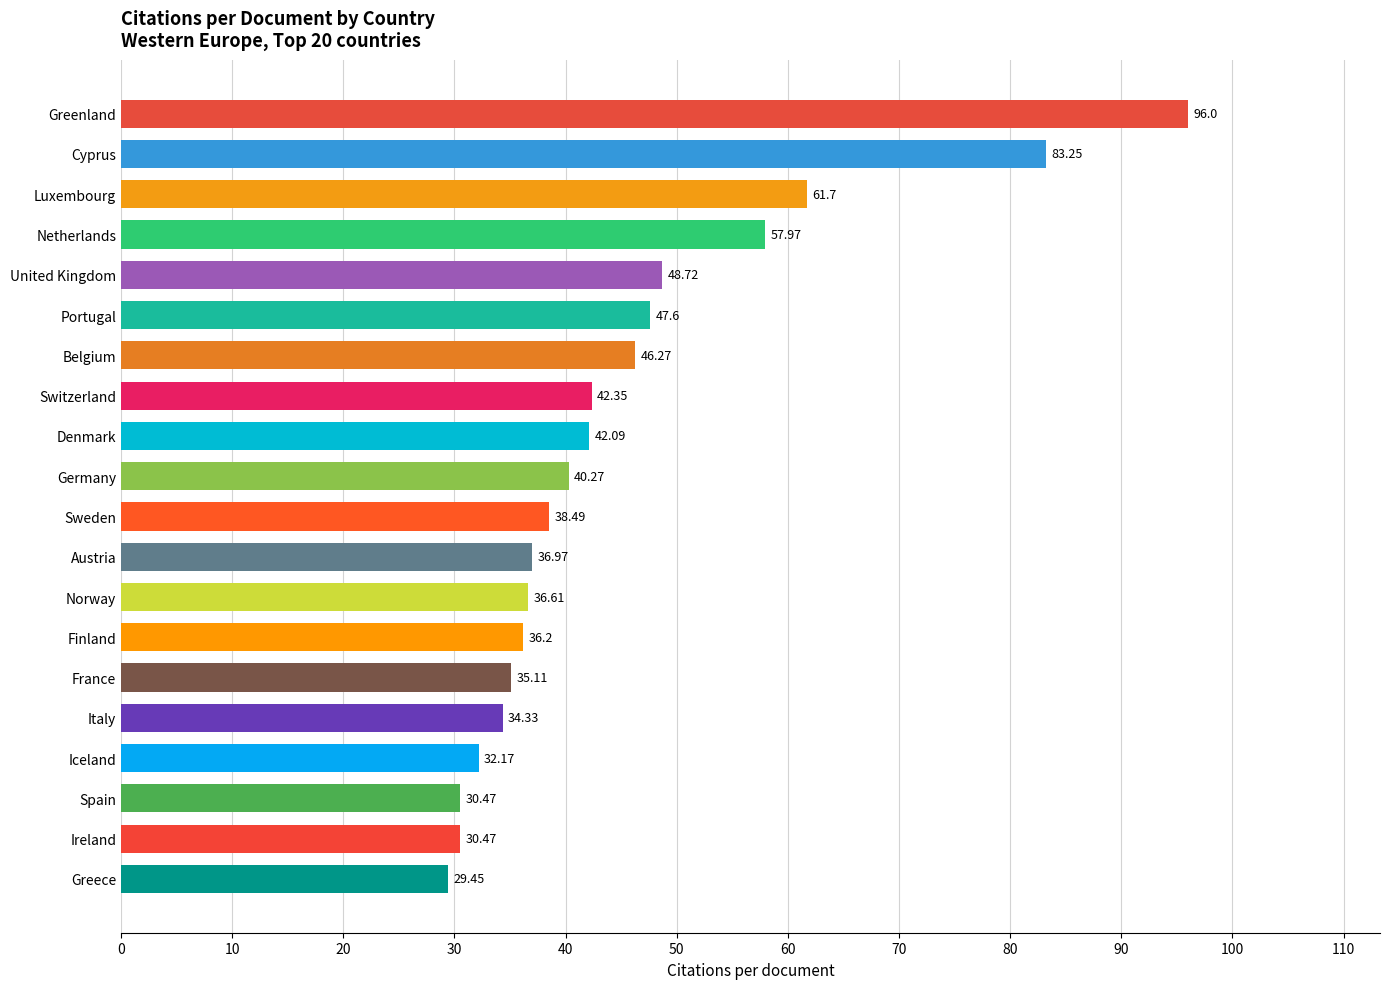

What is the ratio of the value at Denmark to the value at Ireland?

1.4